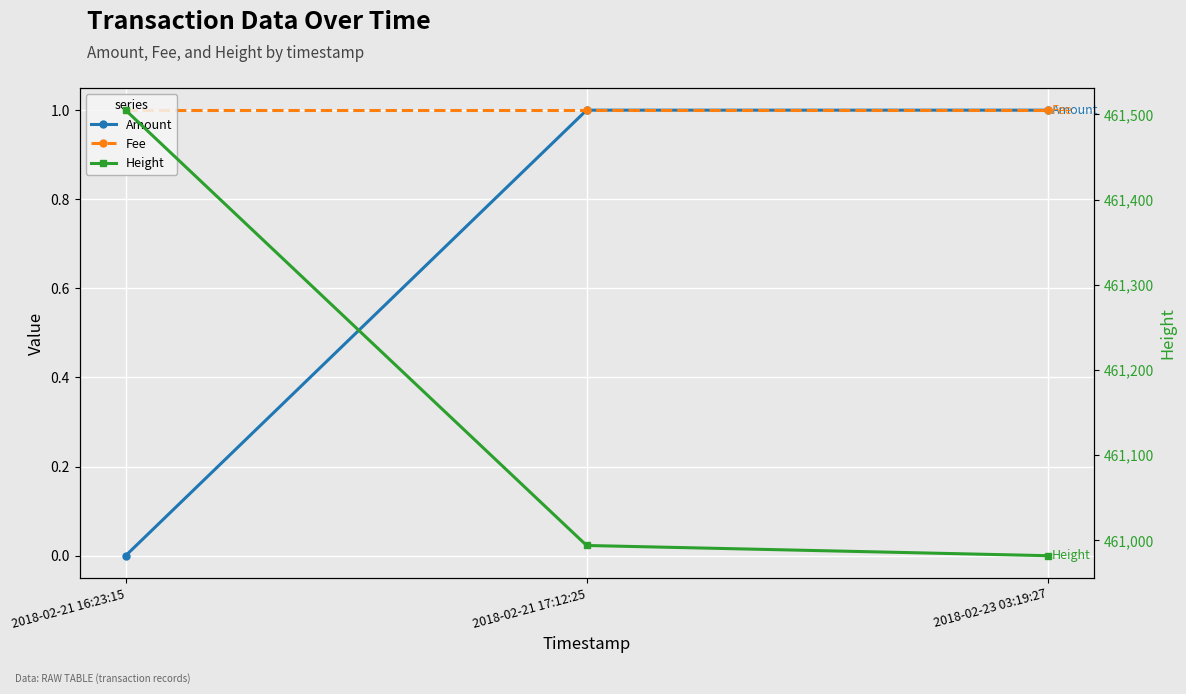

What is the difference between the maximum and second lowest values in the Height series?

511